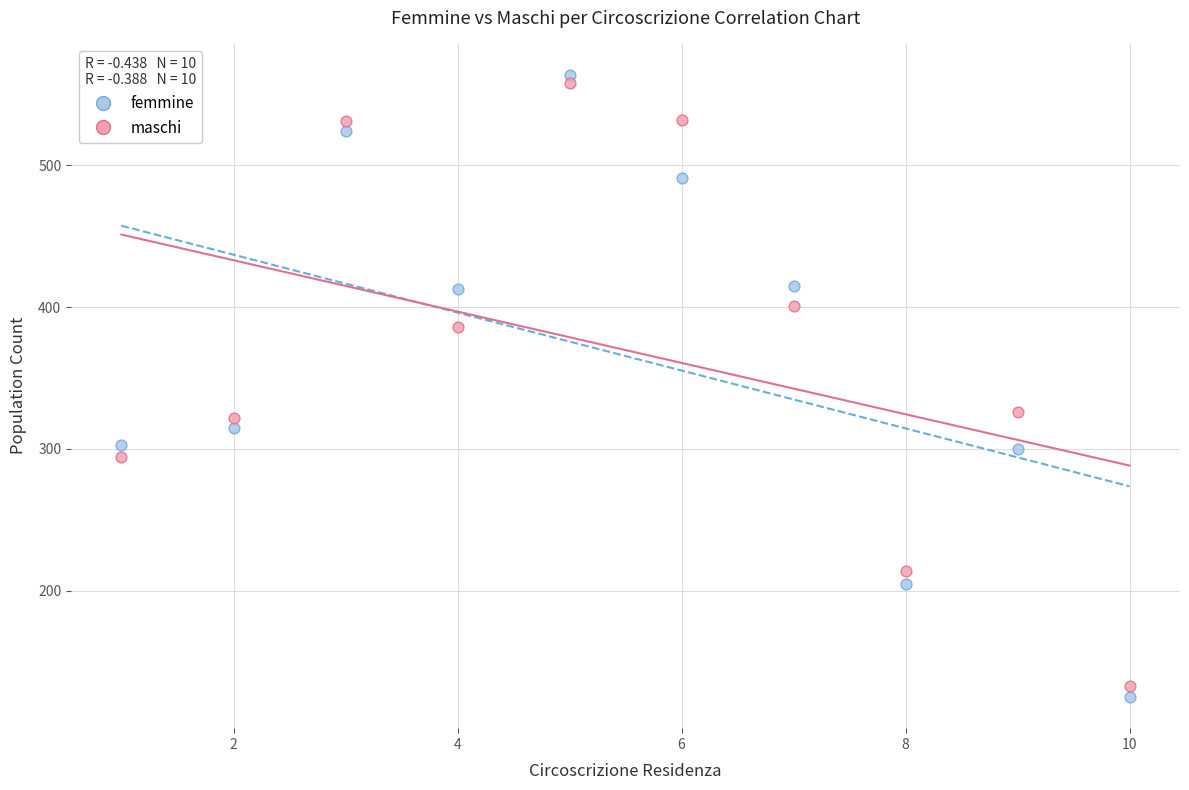

Which series has the widest spread of Y values?

femmine